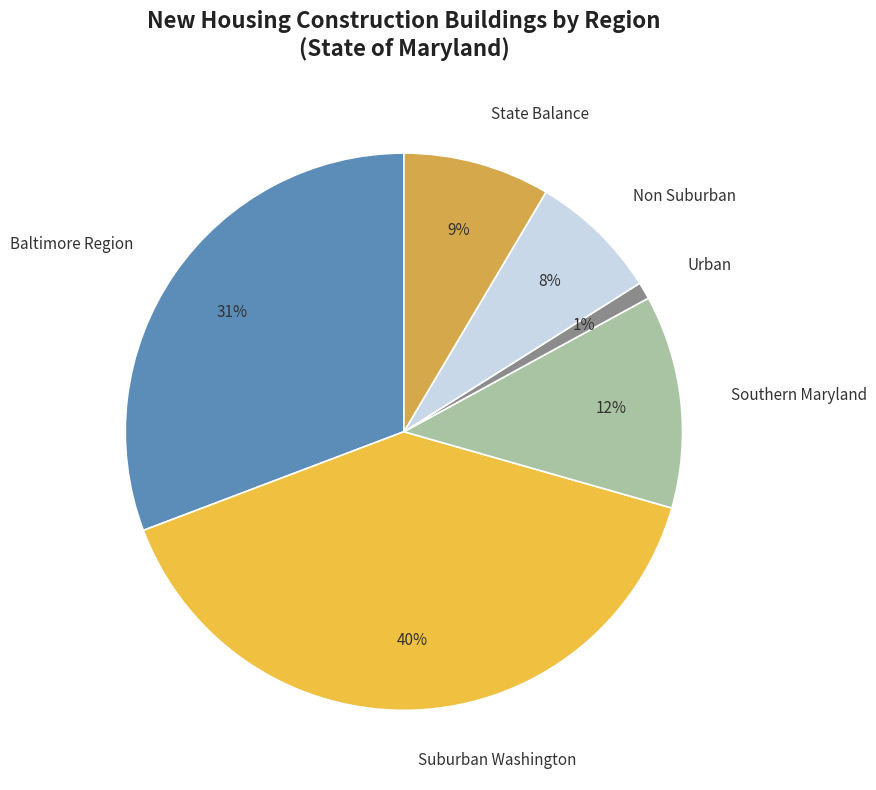

Is there a majority slice in this chart?

No